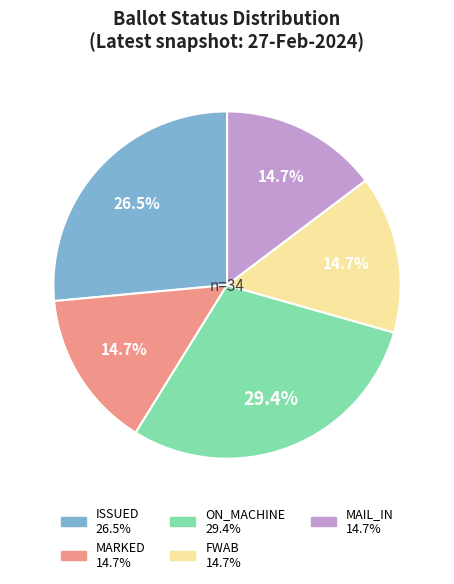

True or false: ON_MACHINE accounts for 23% of the total.

False